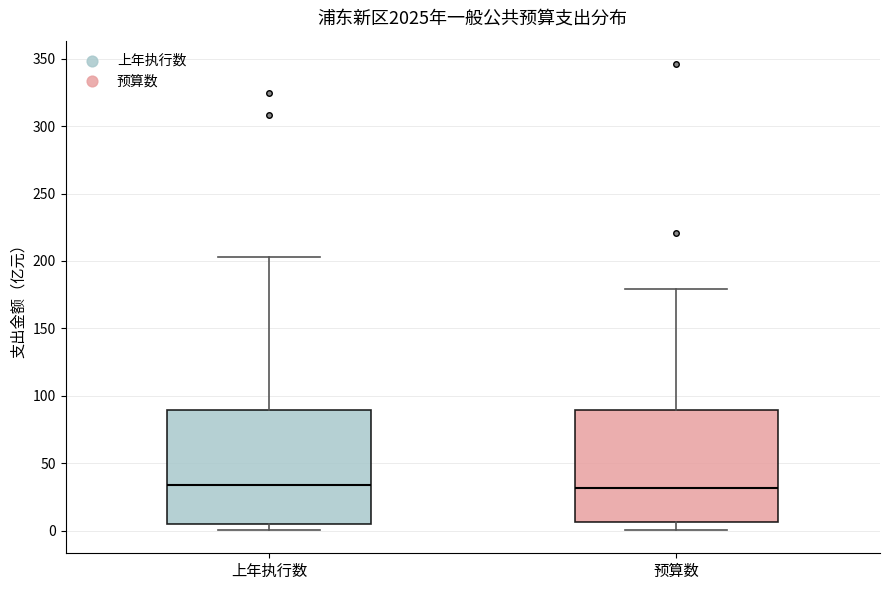

Reading left to right, read every box against the y-axis: the position of its median line, the range the box covers, and the ends of its whiskers. The values are not printed on the chart, so give them approximately, as read against the axis.

上年执行数: median 35, box 5 to 90, whiskers 0 to 205
预算数: median 30, box 5 to 90, whiskers 0 to 180